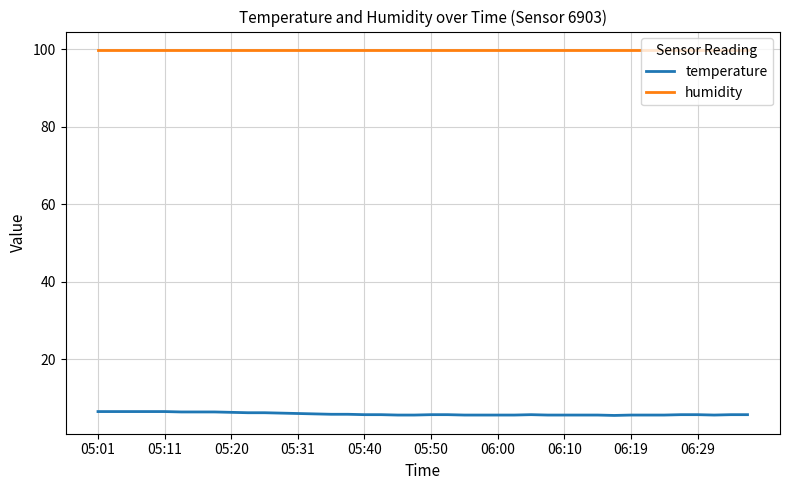

What is the sum of all temperature values?

235.2